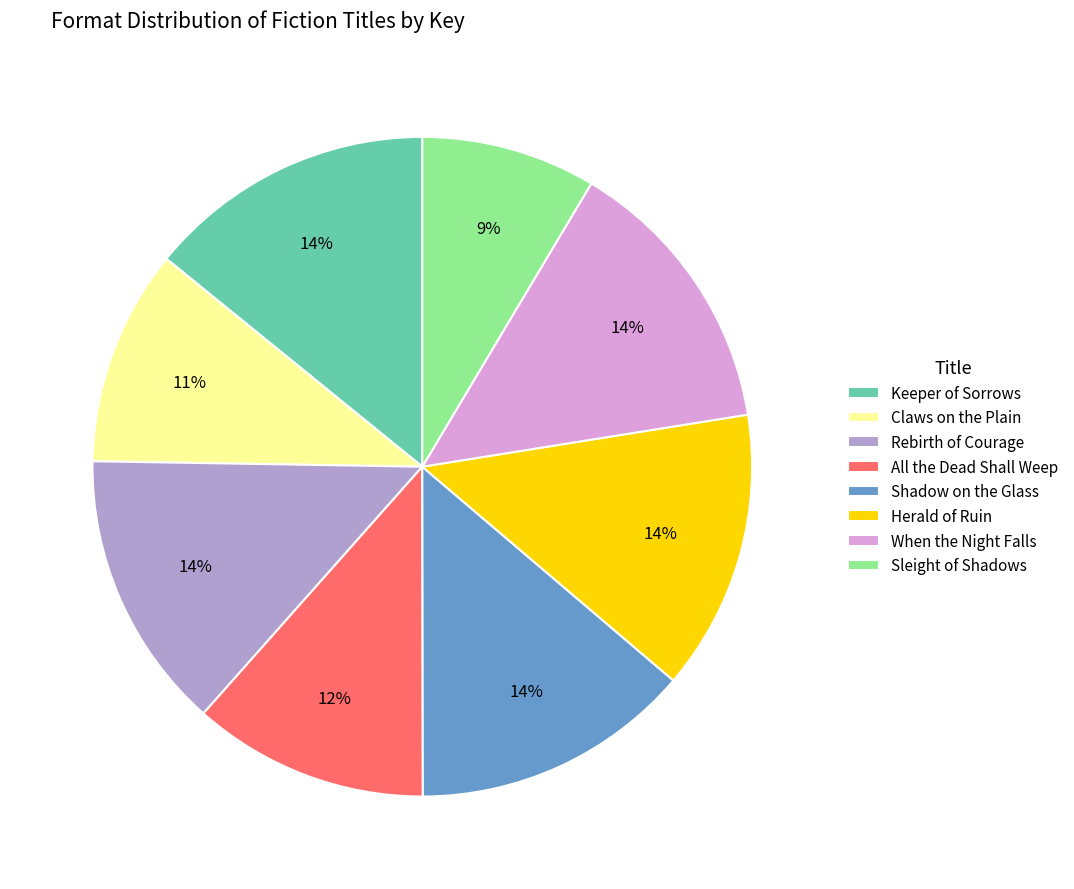

What is the smallest slice in the pie chart?

Sleight of Shadows